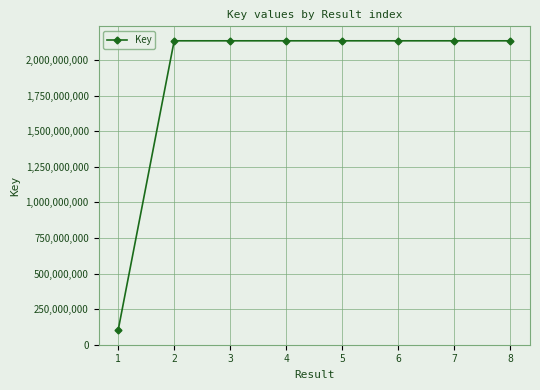

Does the chart display data point markers on the line(s)?

Yes